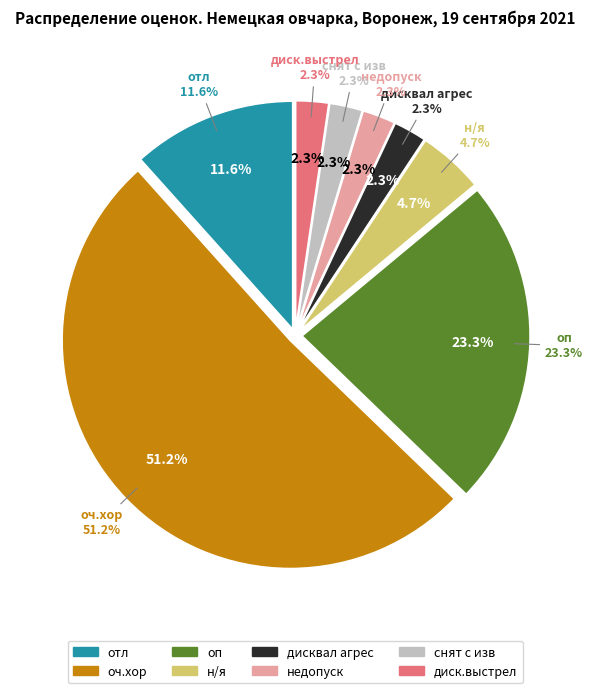

To the nearest percent, what is the difference between the largest and smallest slice percentages?

49%